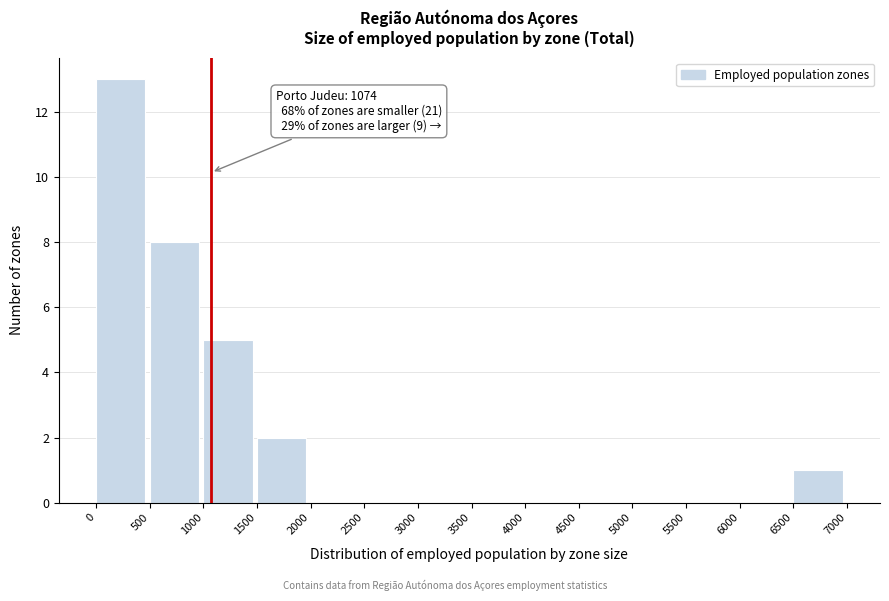

Which range on the x-axis has the tallest bar?

0 to 500